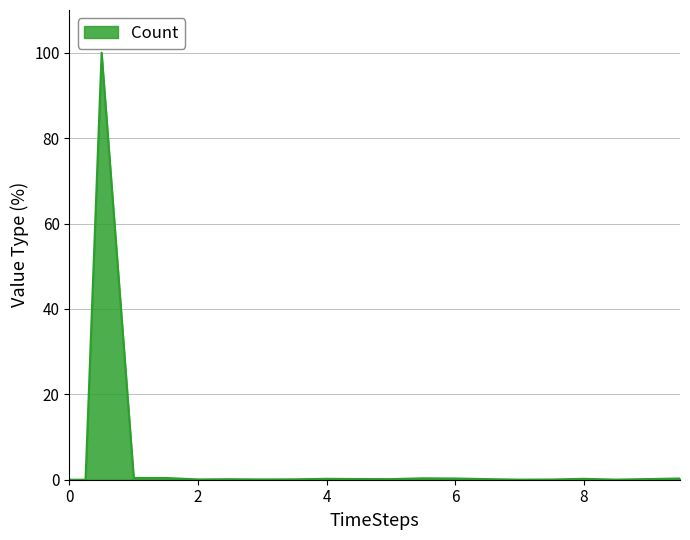

What is the difference between the maximum and minimum values?

100.0